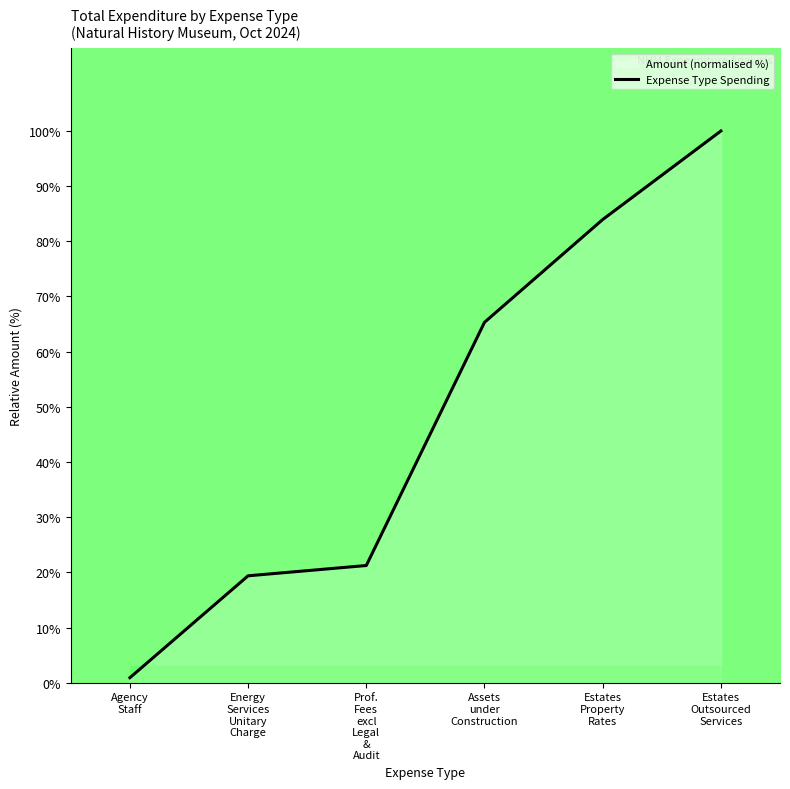

What is the difference between the maximum and minimum values?

99.1